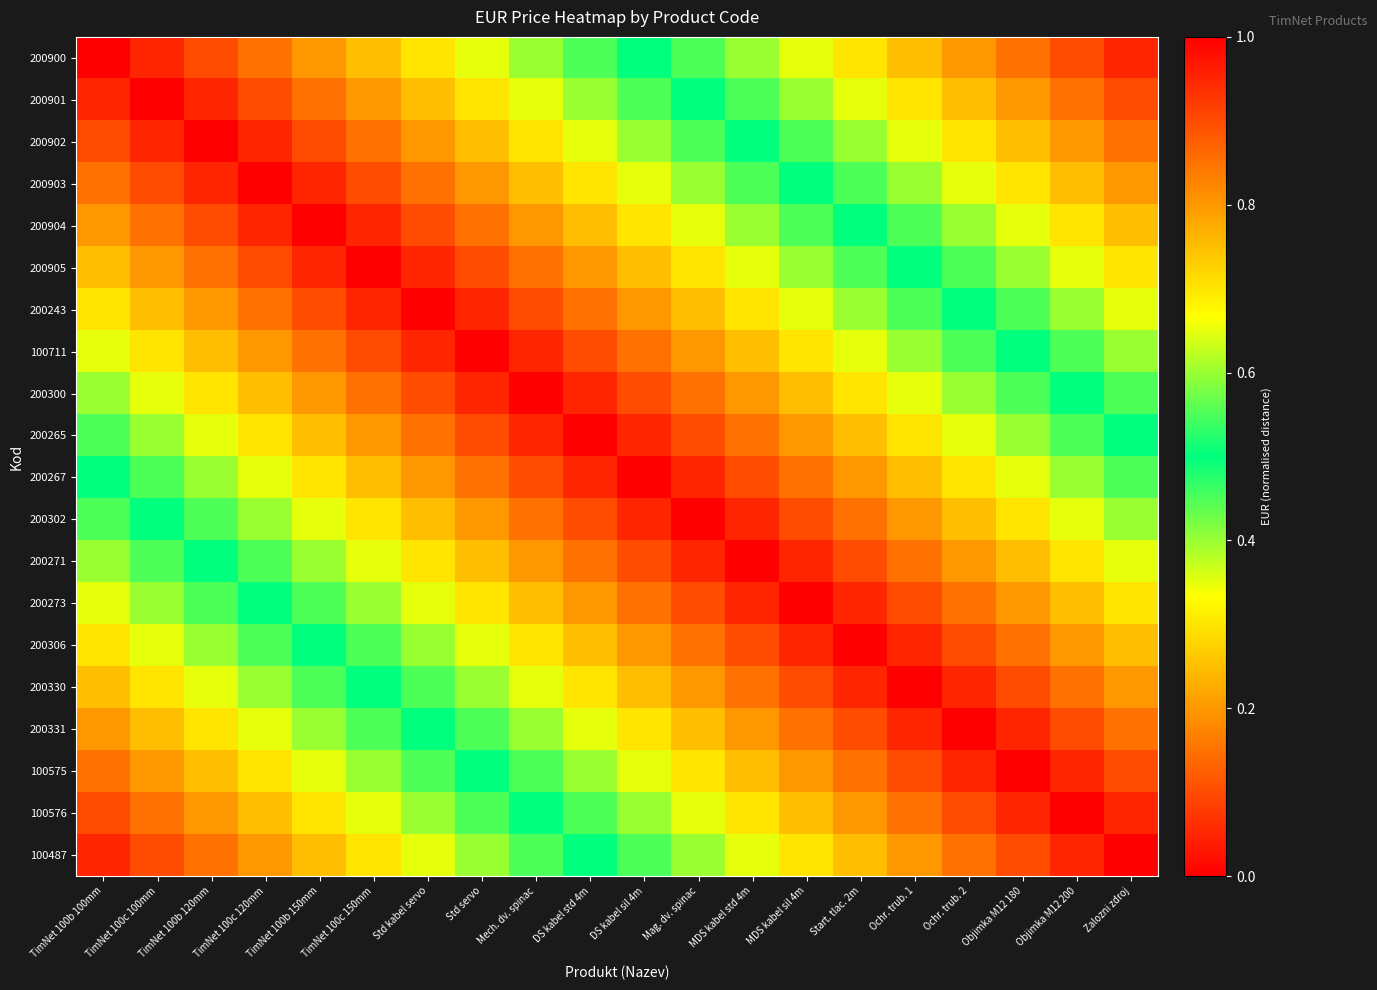

At which category is the sum across all series the highest?

TimNet 100b 100mm